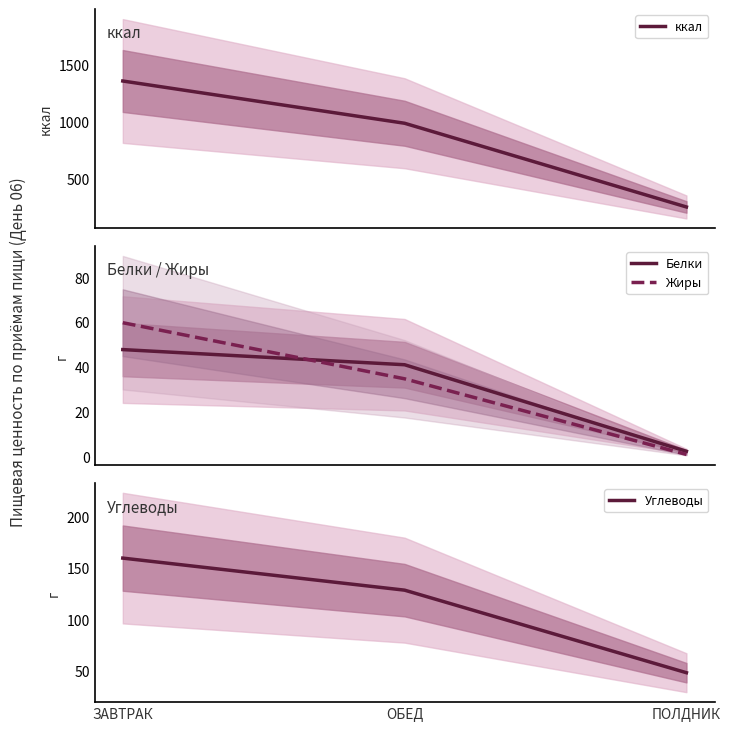

List the labels in order of Жиры value, smallest first.

ПОЛДНИК, ОБЕД, ЗАВТРАК